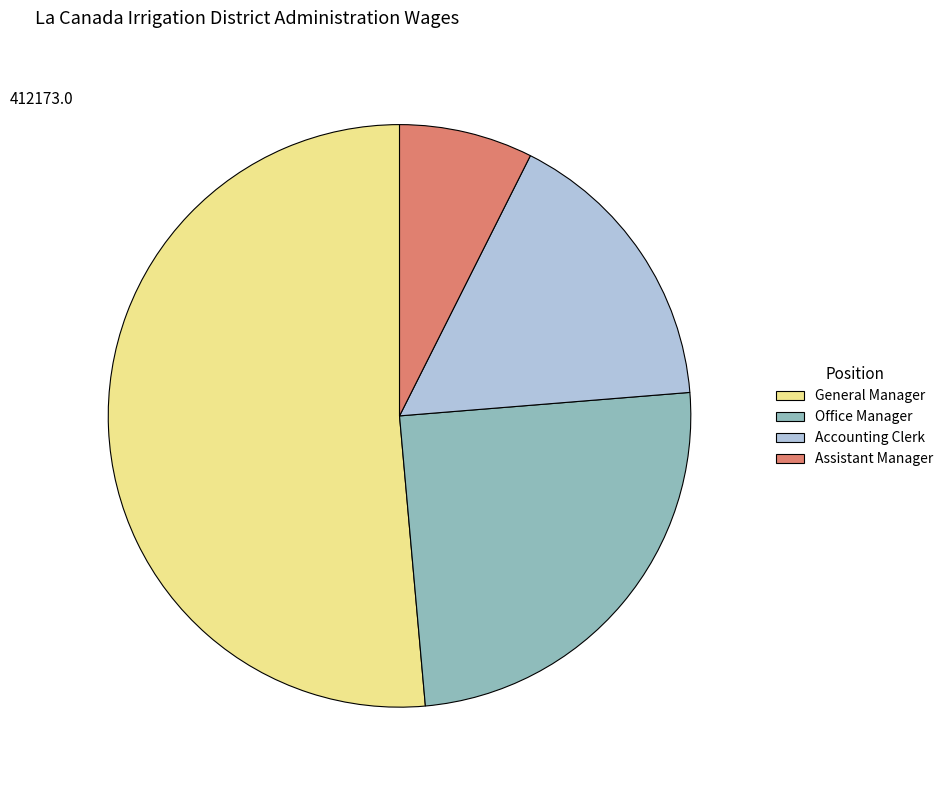

Is it true that Assistant Manager is 21% of the pie?

False